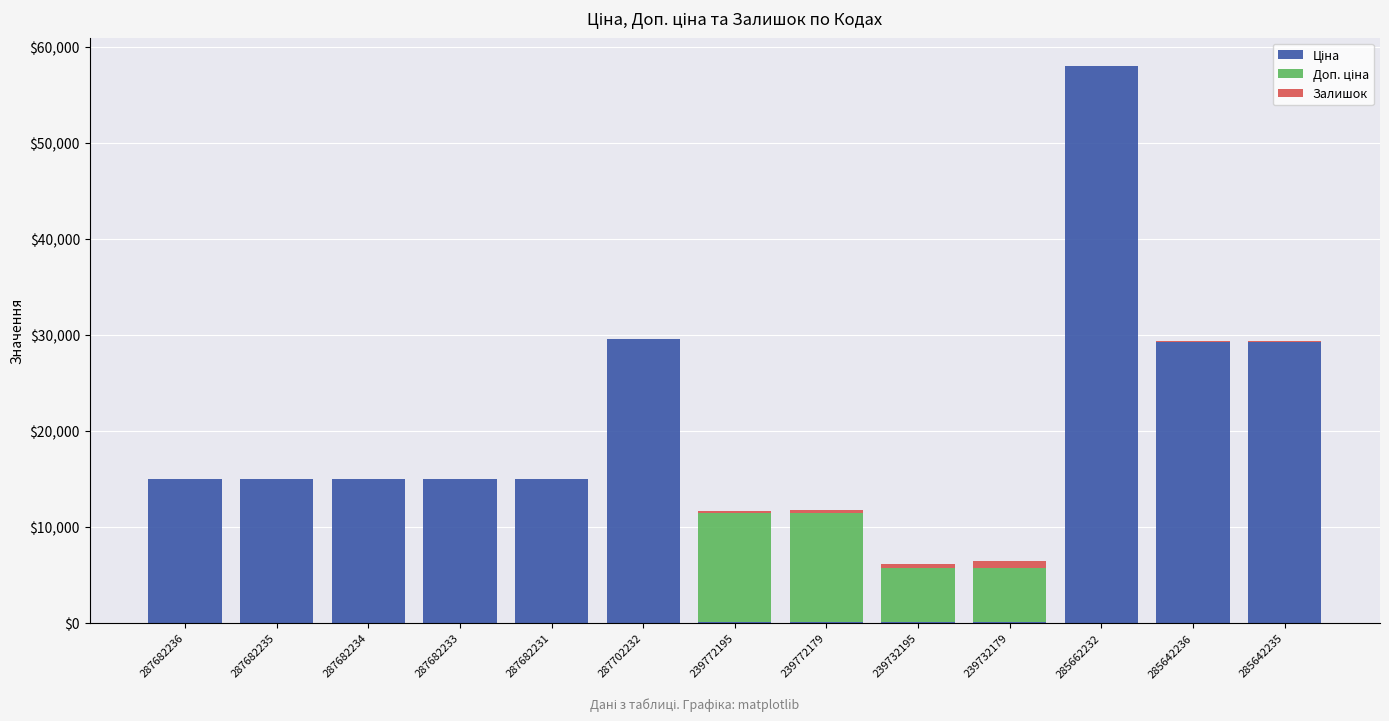

At which category is the sum across all series the highest?

285662232